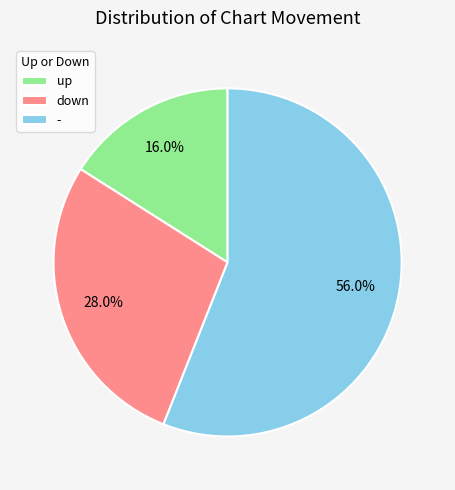

To the nearest percent, what percentage of the pie is -?

56%